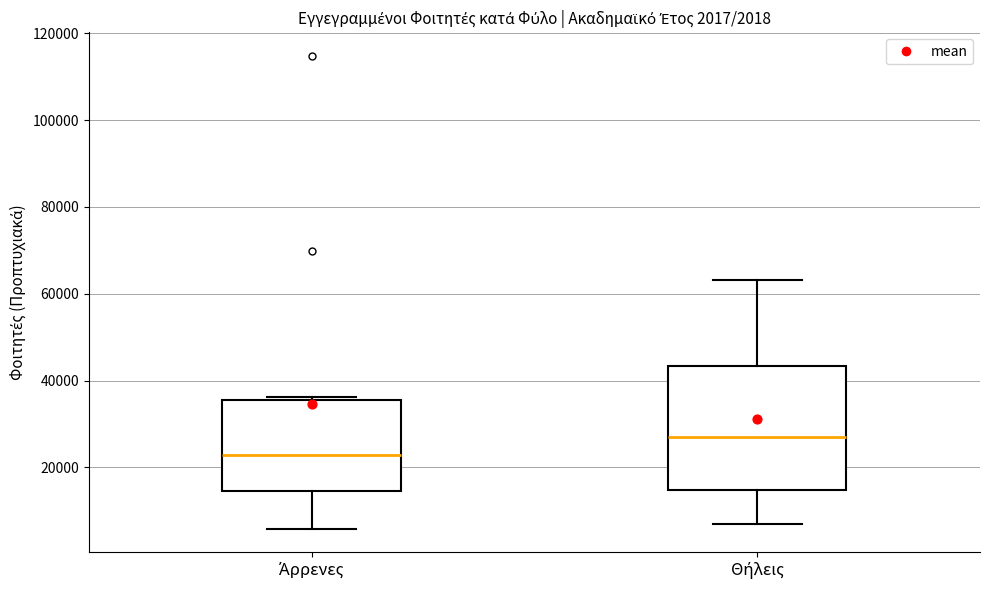

Comparing the boxes themselves (not the whiskers), which one is the tallest?

Θήλεις